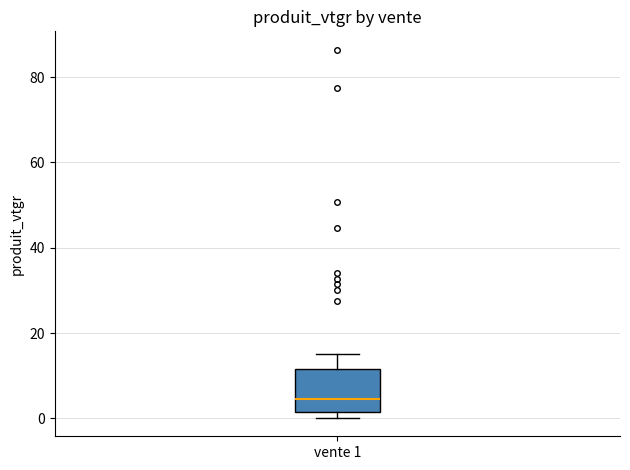

Read this box plot against the y-axis: the position of the median line, the range covered by the box, and the ends of both whiskers. The values are not printed on the chart, so give them approximately, as read against the axis.

median 4, box 2 to 12, whiskers 0 to 16